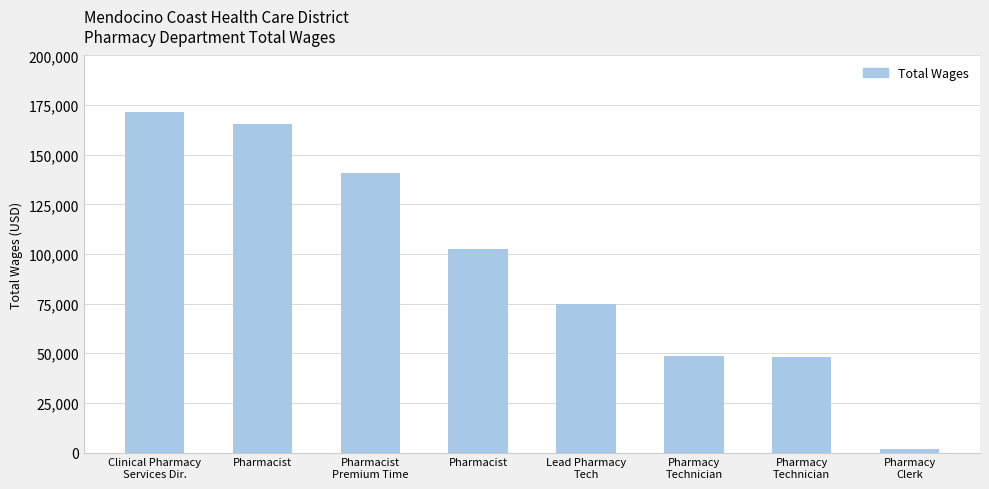

Does the chart contain any negative values?

No